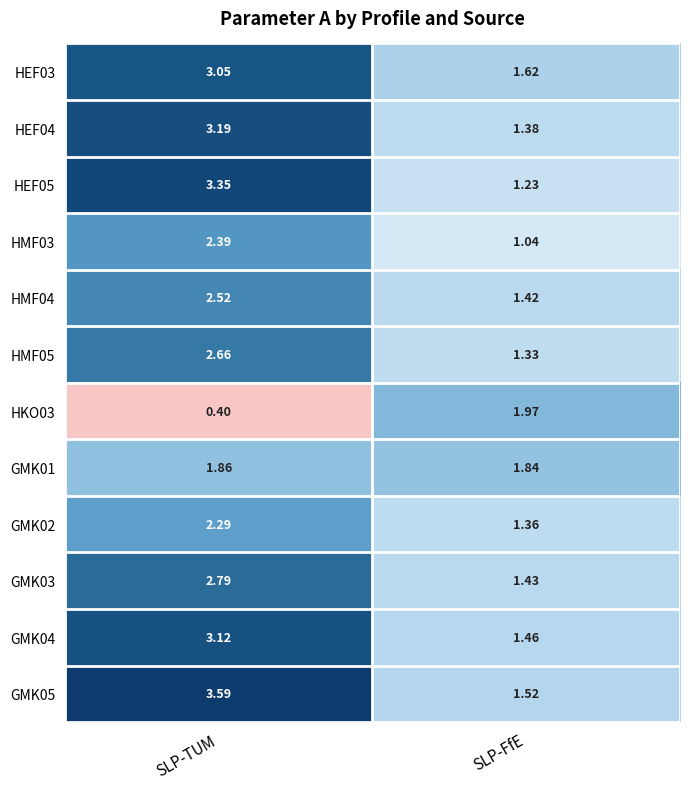

Where does the GMK05 series first go above 3?

SLP-TUM